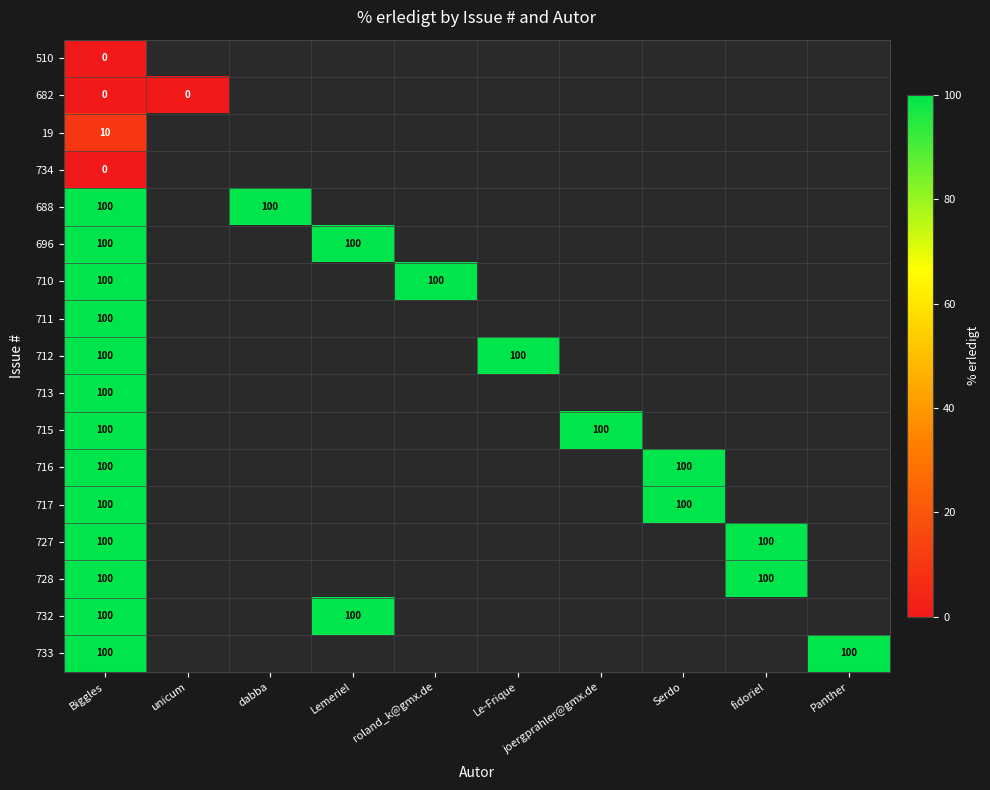

What is the spread (max minus min) of values at Biggles?

100